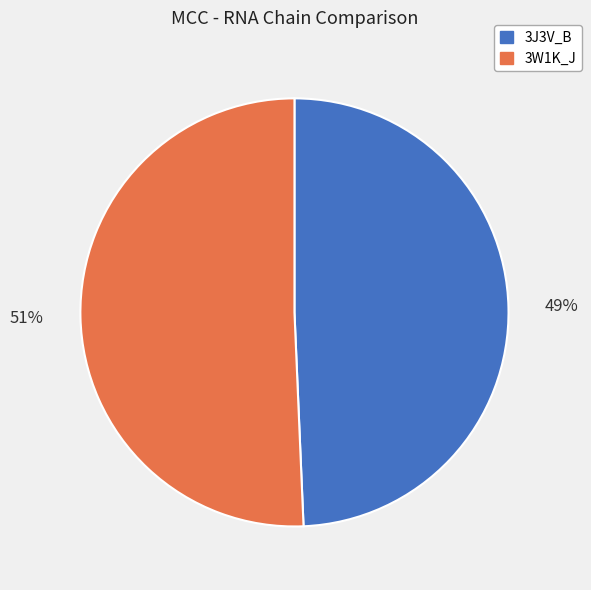

What is the majority slice?

3W1K_J